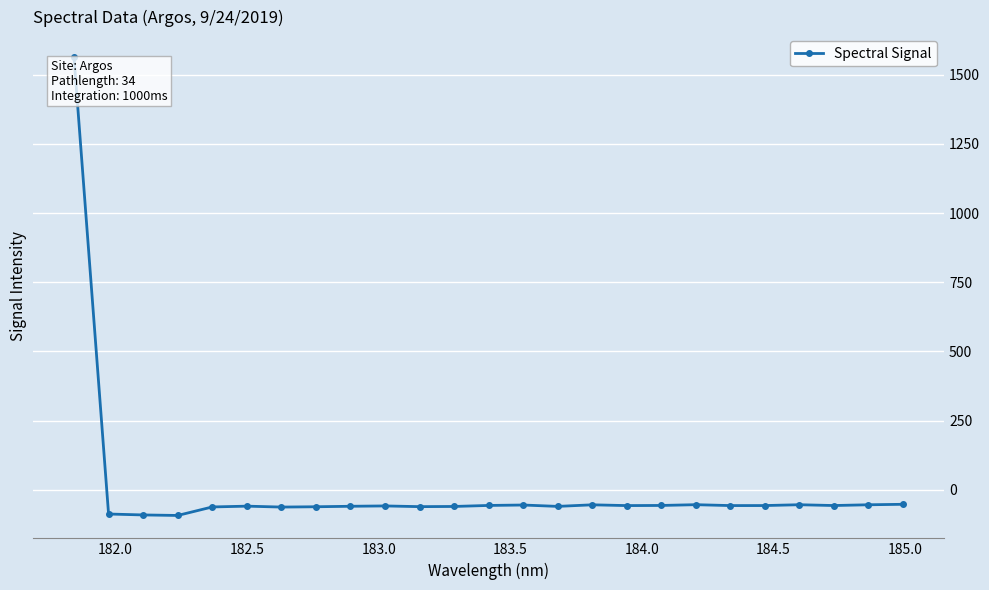

What is the difference between the maximum and minimum values?

1655.4